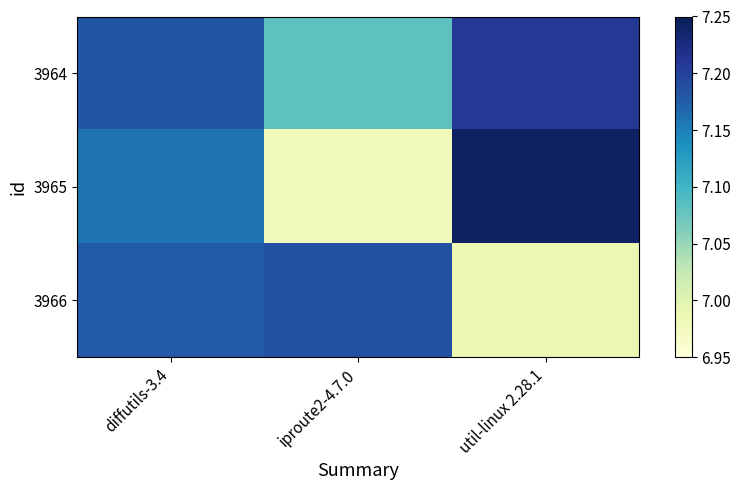

Which has a higher value, diffutils-3.4 or iproute2-4.7.0?

diffutils-3.4